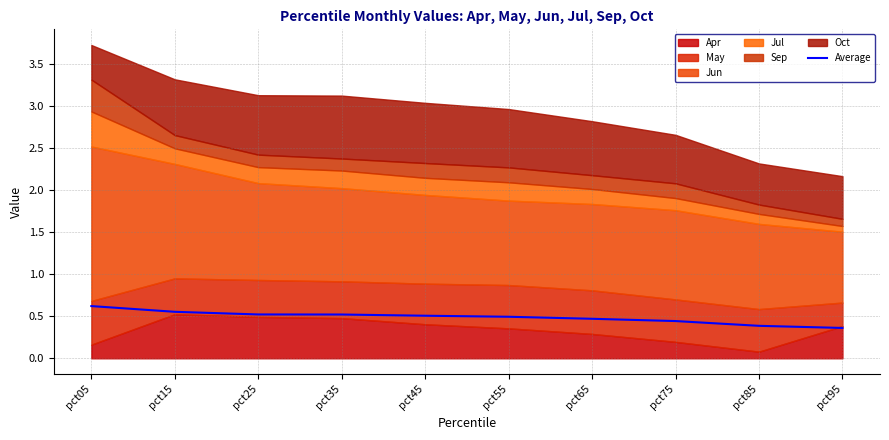

Rank the categories by value from highest to lowest.

pct05, pct15, pct25, pct35, pct45, pct55, pct65, pct75, pct85, pct95